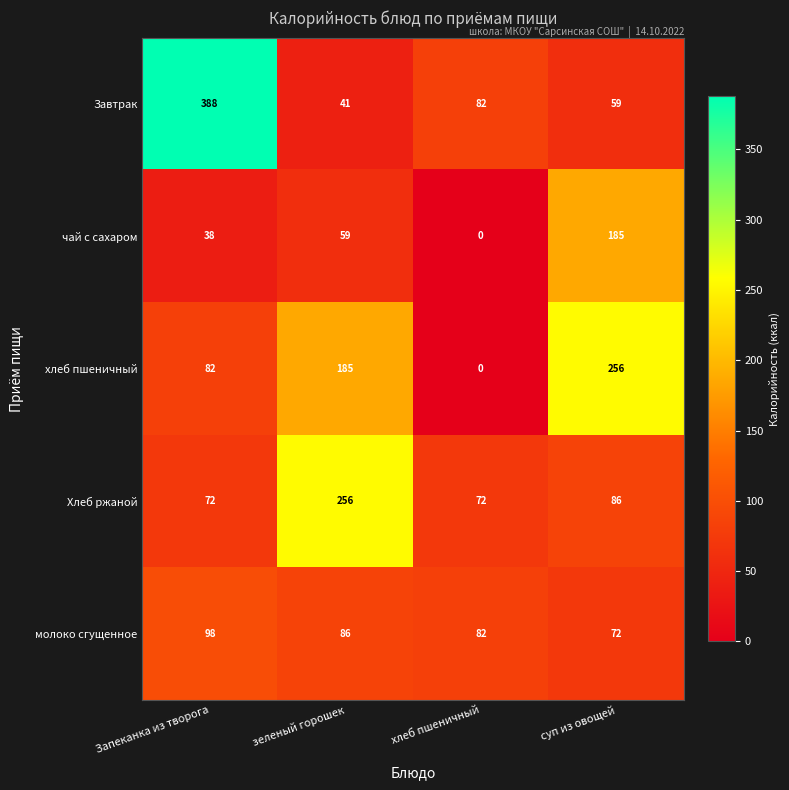

At which category does the chart reach its minimum across all series?

хлеб пшеничный